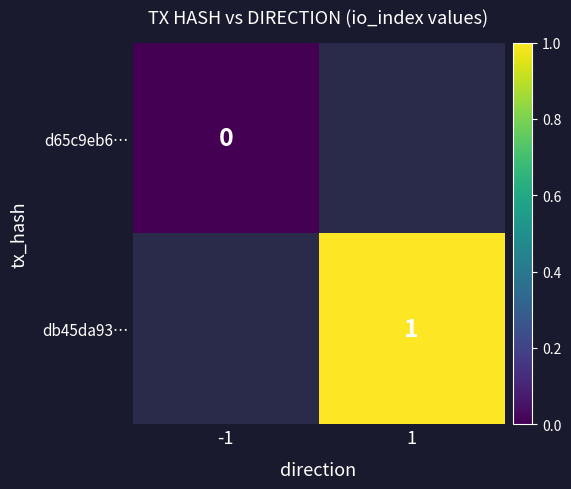

Is it true that db45da93… equals 2 at 1?

False